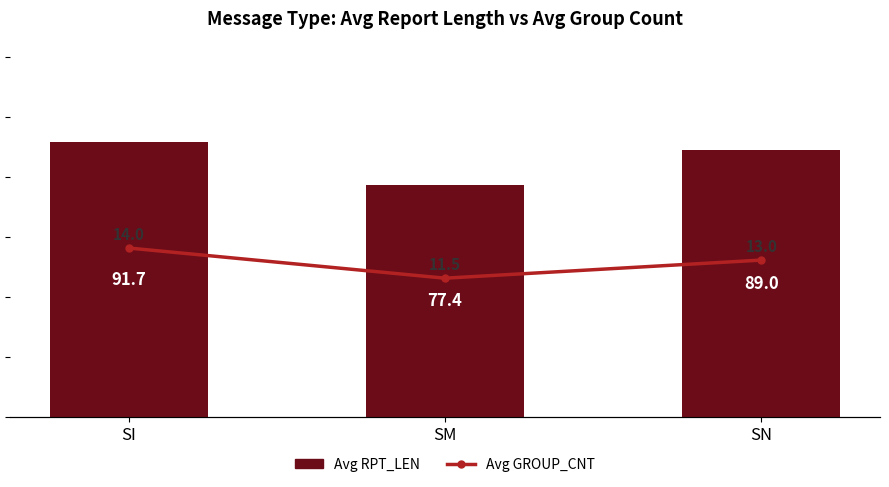

What is the value of the Avg GROUP_CNT bar at the 1st from the left?

14.0